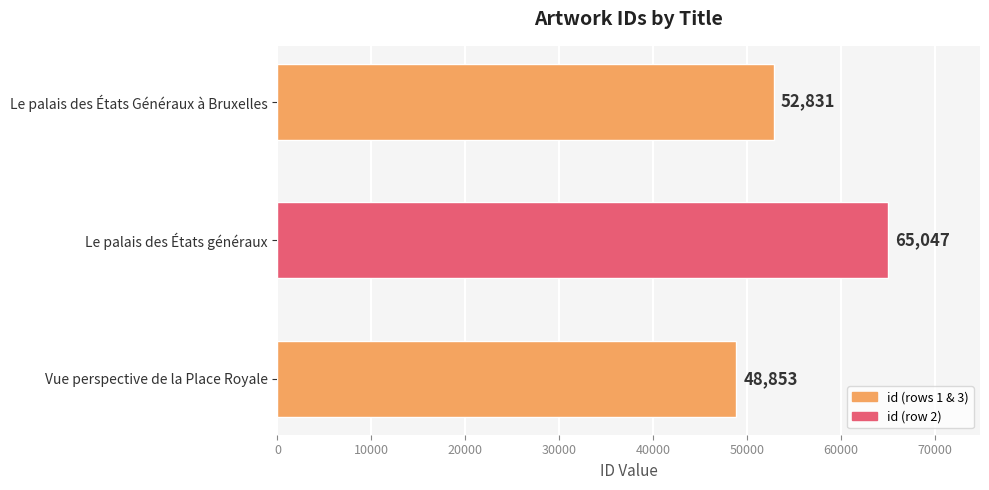

What is the difference between the maximum and minimum values?

16194